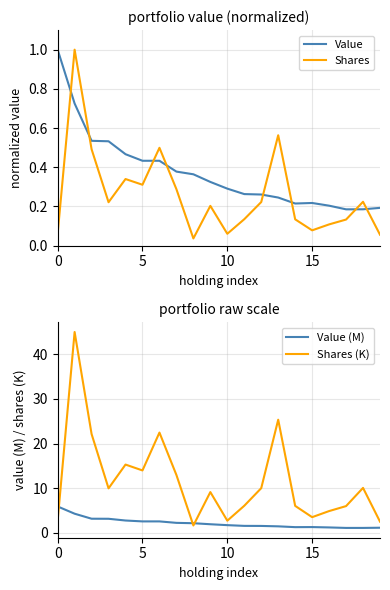

Rank the series by their maximum value, from lowest to highest.

Value, Shares, Value (M), Shares (K)